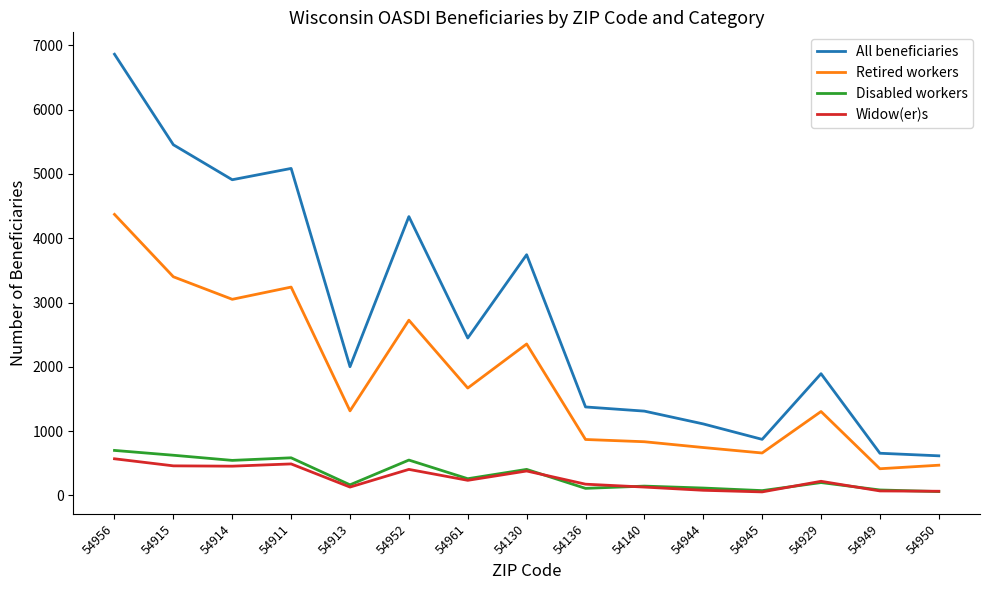

Which category has the highest value across all series?

54956